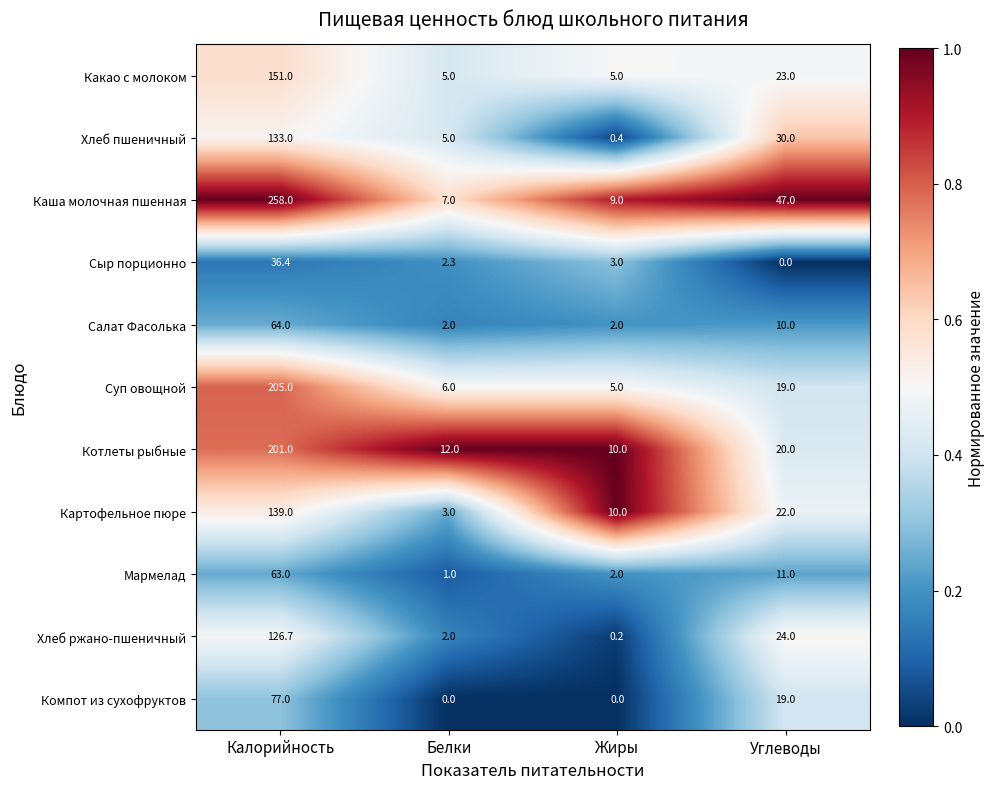

At how many categories does at least one series exceed 0?

4